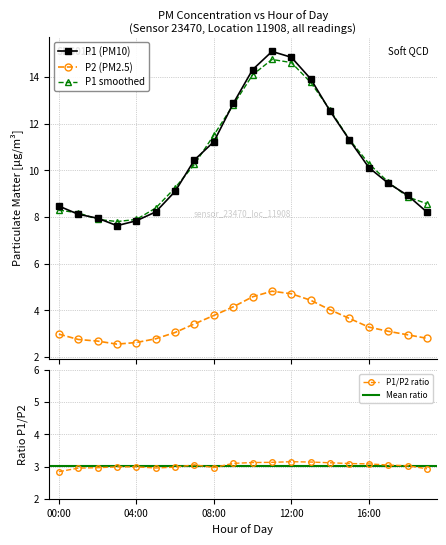

True or false: P1 and P2 intersect in this chart.

False